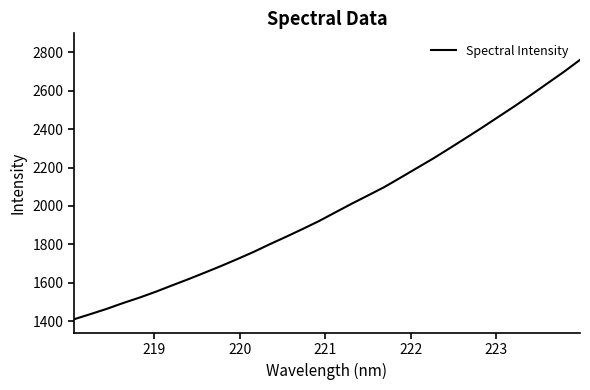

What is the difference between the maximum and minimum values?

1350.8